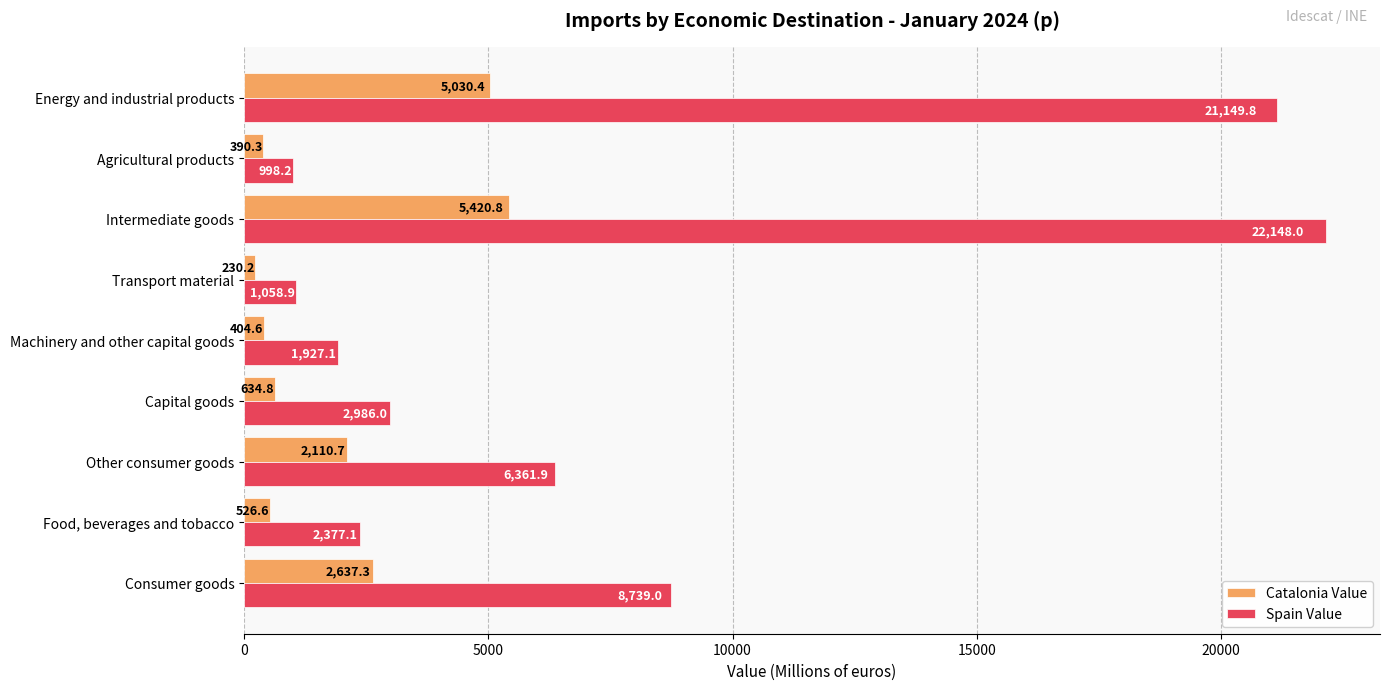

Rank the series by their average value, from lowest to highest.

Catalonia Value, Spain Value